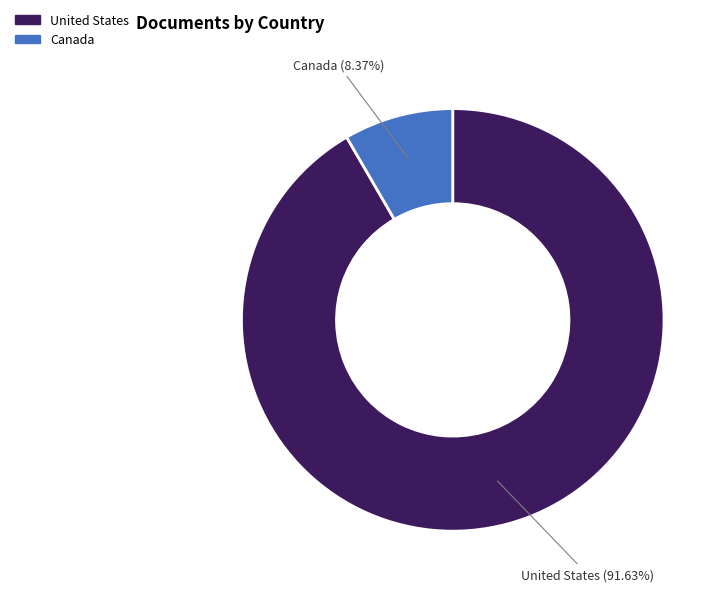

How many slices are in this pie chart?

2